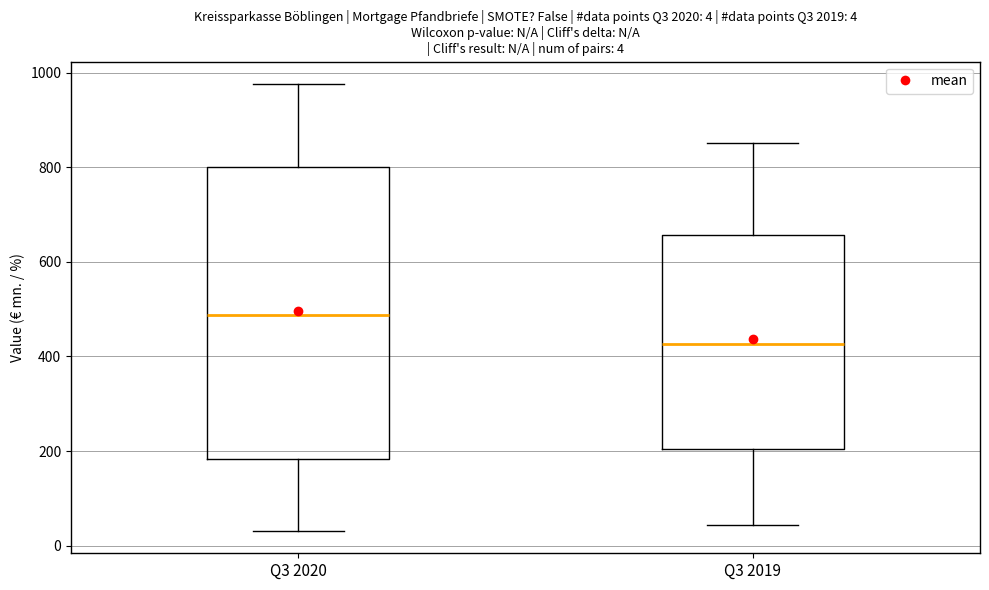

Which box's median line is the lowest?

Q3 2019